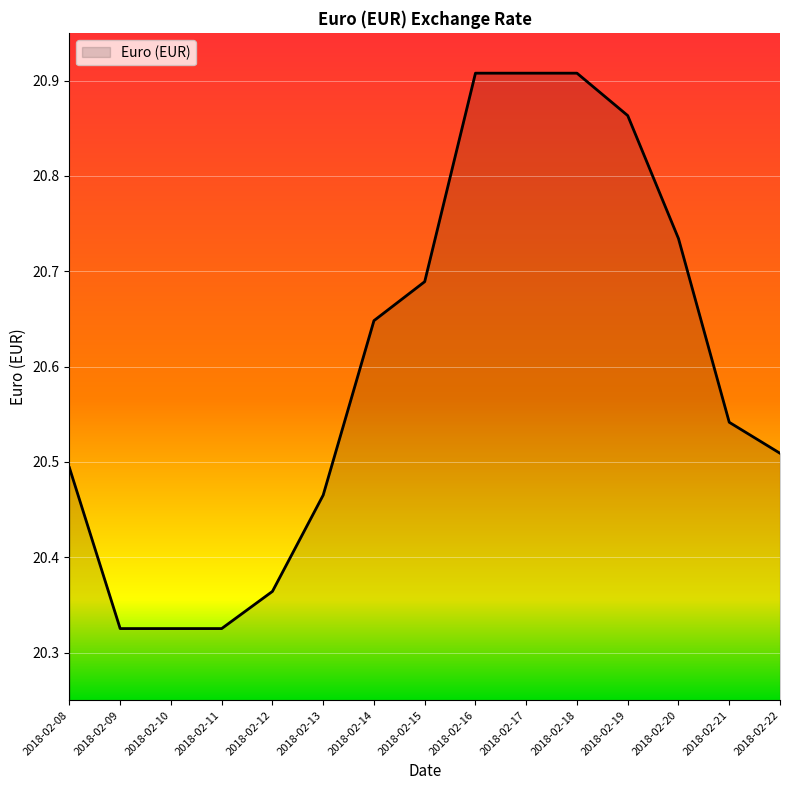

The chart shows a value of 20.5 at 2018-02-21. True or false?

True